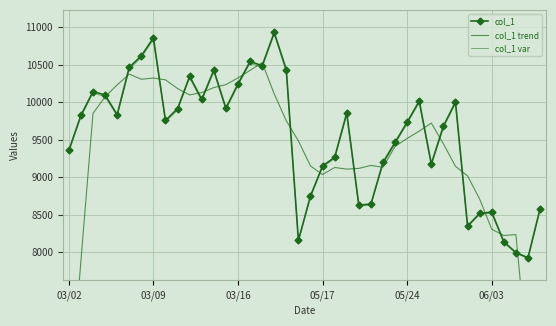

The value of col_1 at 10 is 4857.7. True or false?

False